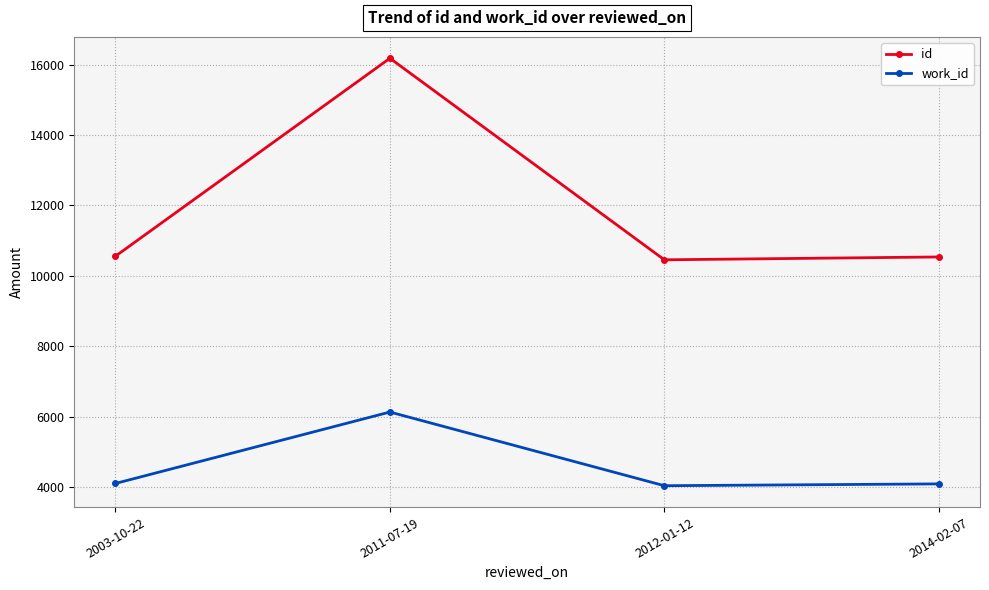

Where is the first local minimum for work_id?

2012-01-12